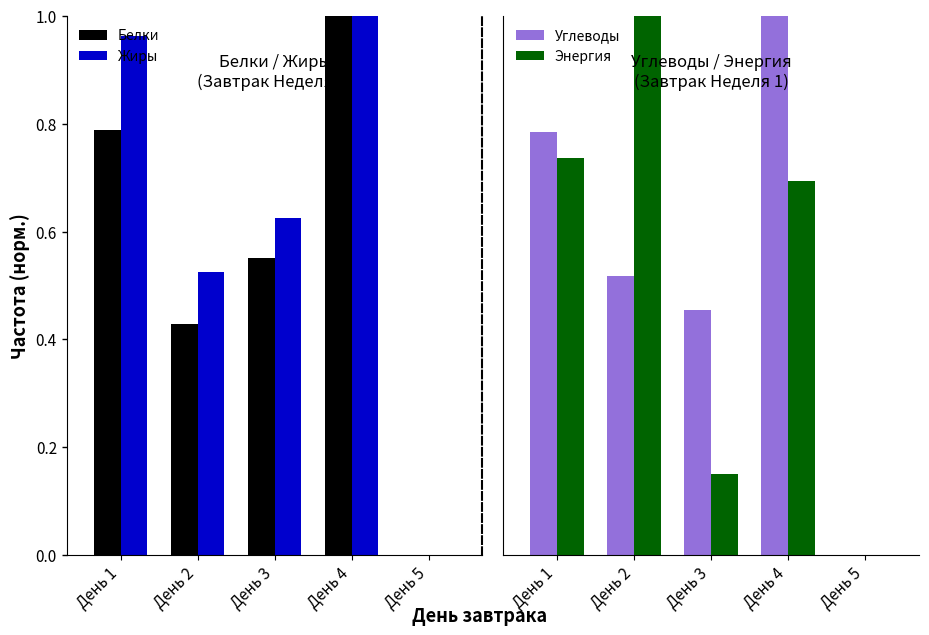

Reading right to left, what are all the values shown in this chart?

Белки: День 5=0.0	День 4=1.0	День 3=0.6	День 2=0.4	День 1=0.8
Жиры: День 5=0.0	День 4=1.0	День 3=0.6	День 2=0.5	День 1=1.0
Углеводы: День 5=0.0	День 4=1.0	День 3=0.5	День 2=0.5	День 1=0.8
Энергия: День 5=0.0	День 4=0.7	День 3=0.2	День 2=1.0	День 1=0.7